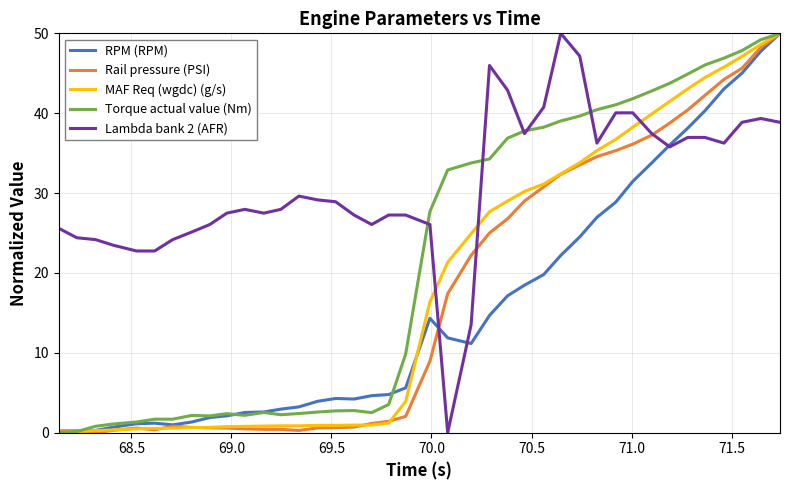

Which series has the largest total across all categories?

Lambda bank 2 (AFR)